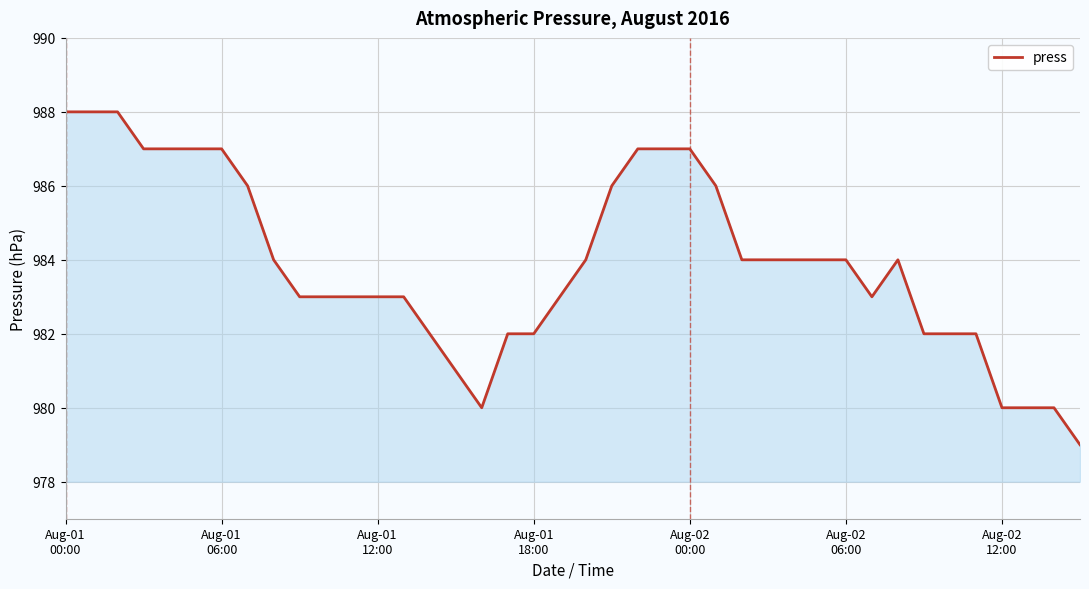

What is the maximum value shown in the chart?

988